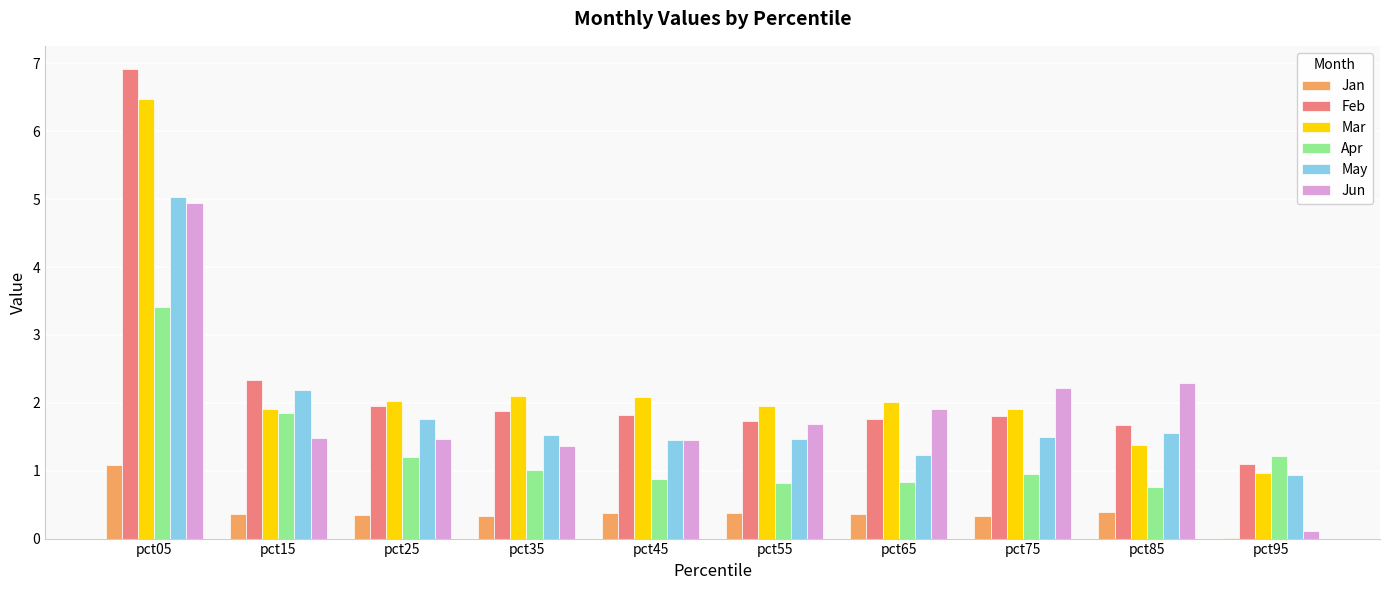

What is the maximum value for Apr?

3.4